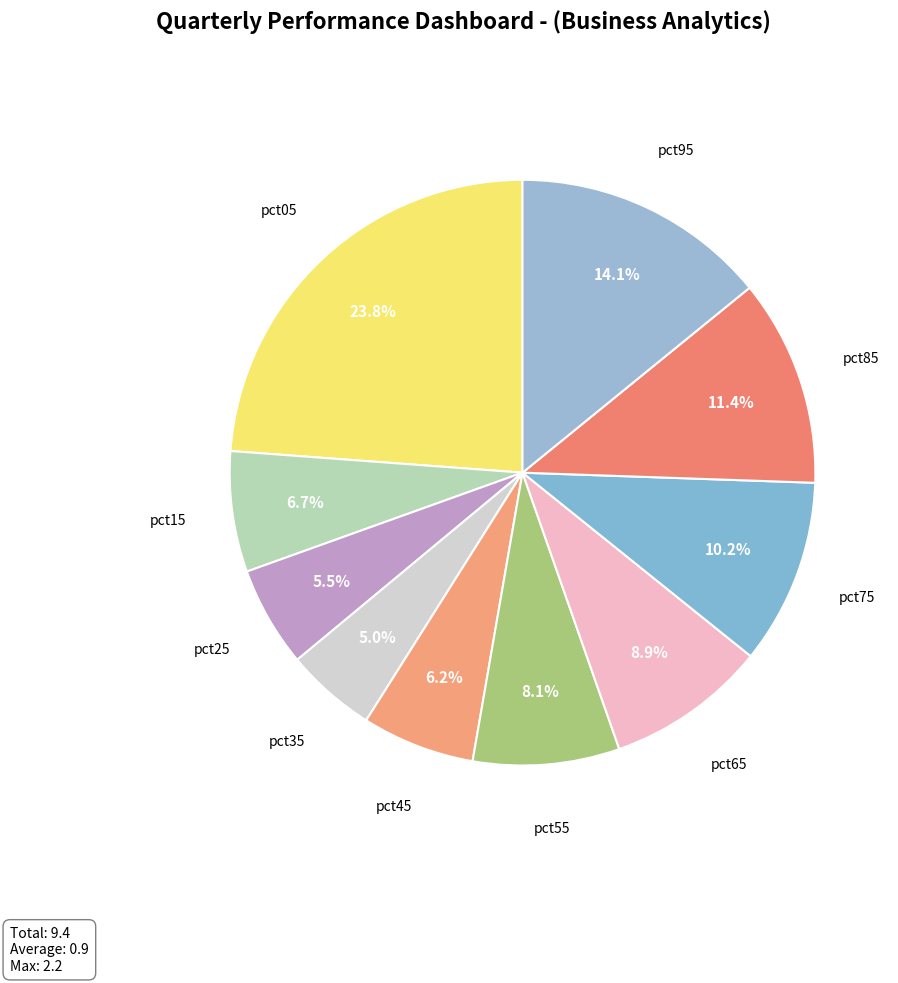

Is there a majority slice in this chart?

No